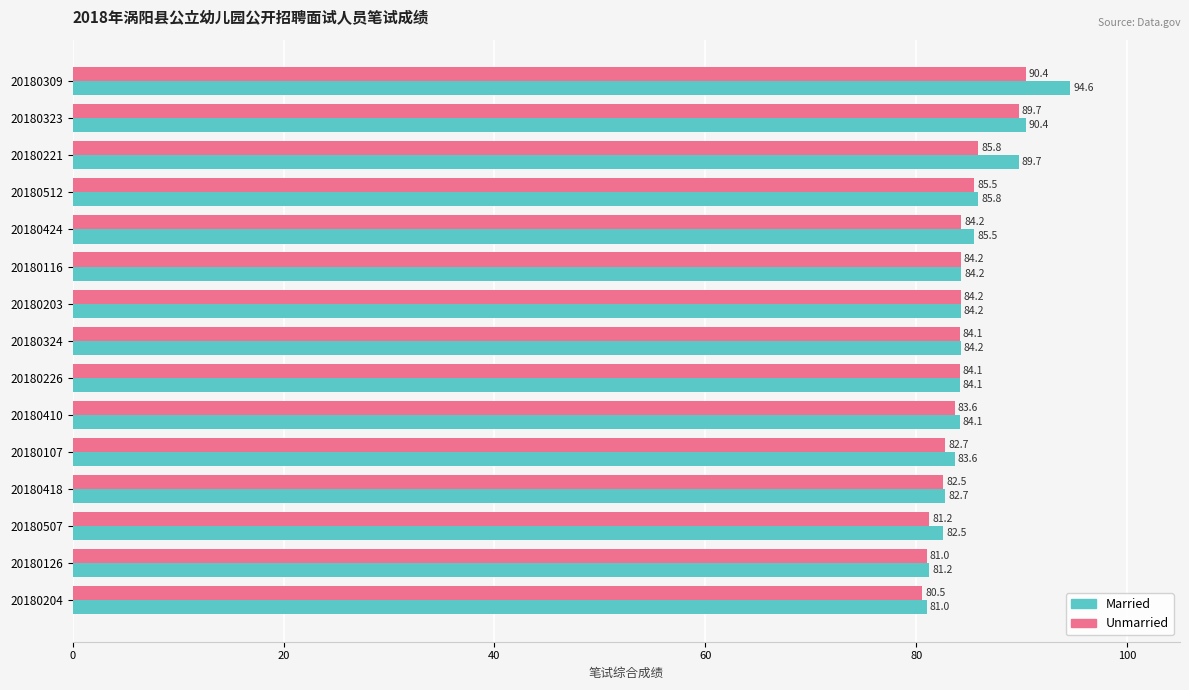

What is the difference between the second highest and minimum values in the Unmarried series?

9.2